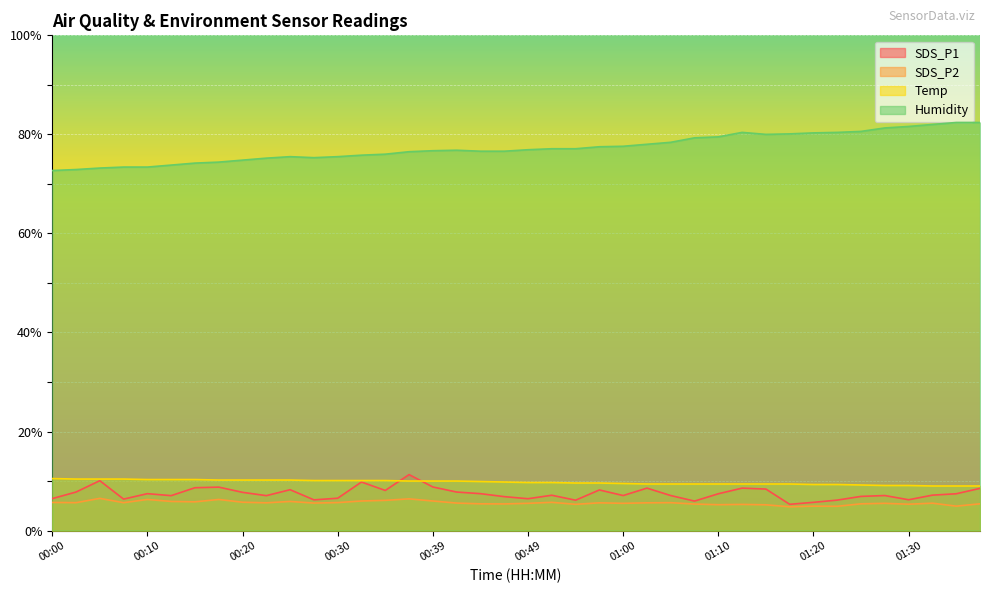

How many interior local valleys does the SDS_P2 series have?

13